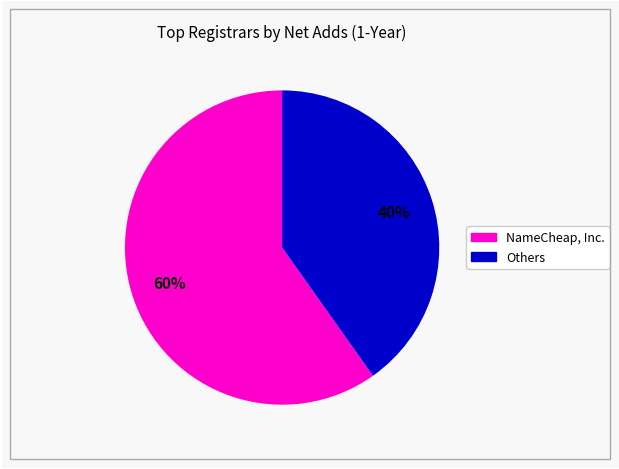

To the nearest percent, what is the difference between the largest and smallest slice percentages?

20%